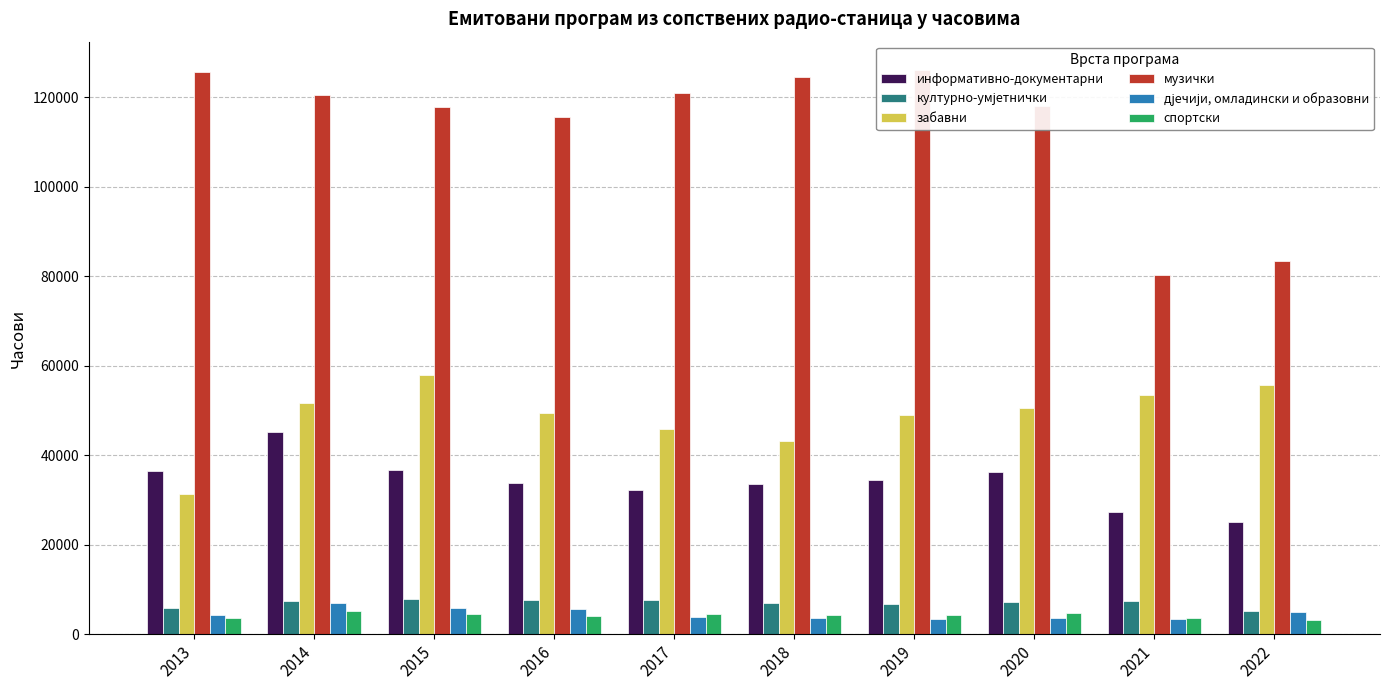

Count the number of categories in the chart.

10